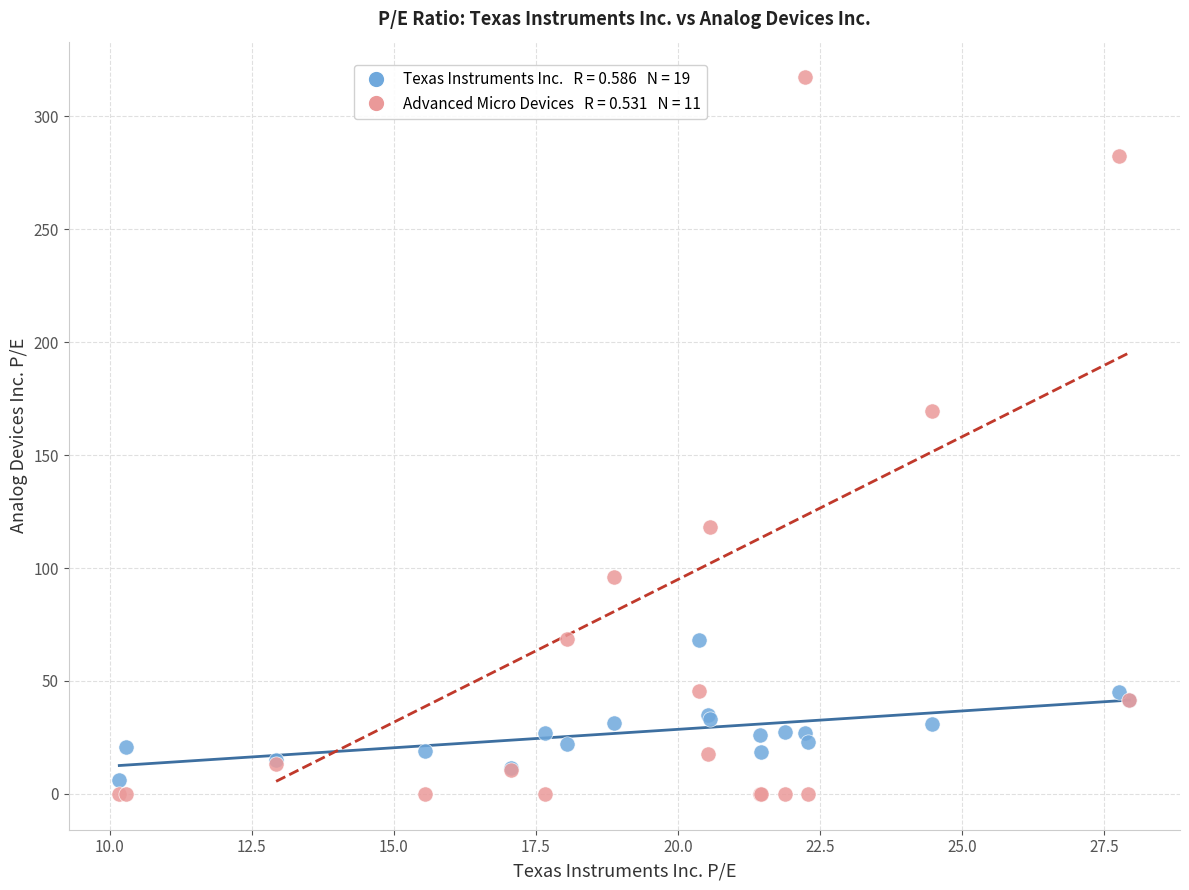

Across all series, what Y value is closest to 158?

169.6